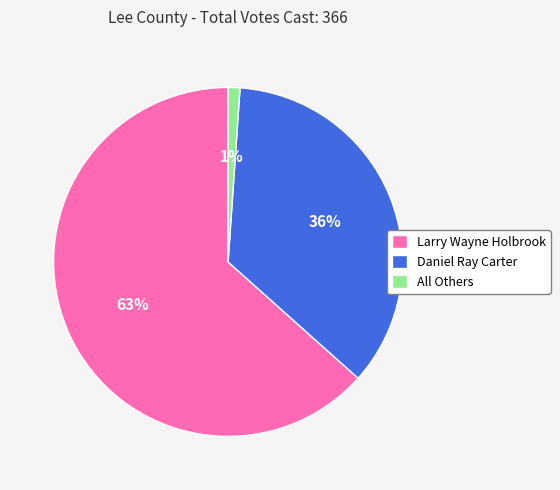

To the nearest percent, what is the average slice percentage?

33%